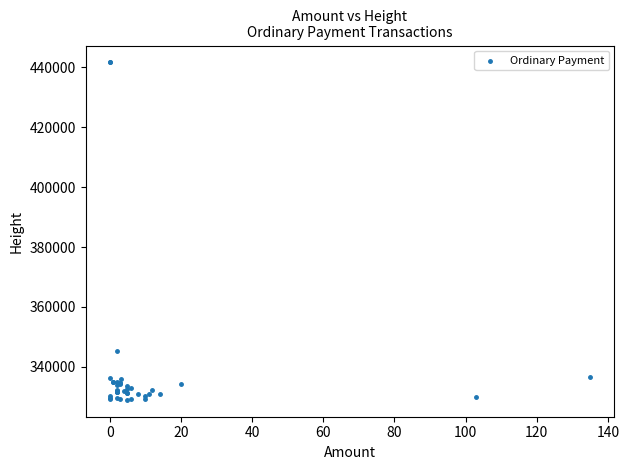

What Y value in the scatter plot is closest to 385316?

345121